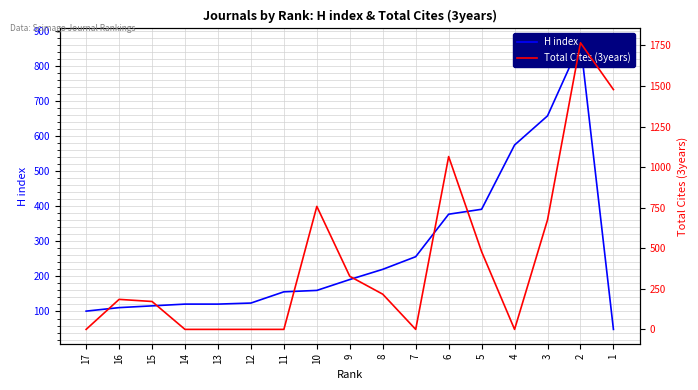

The H index series shows 377 at 6. True or false?

True